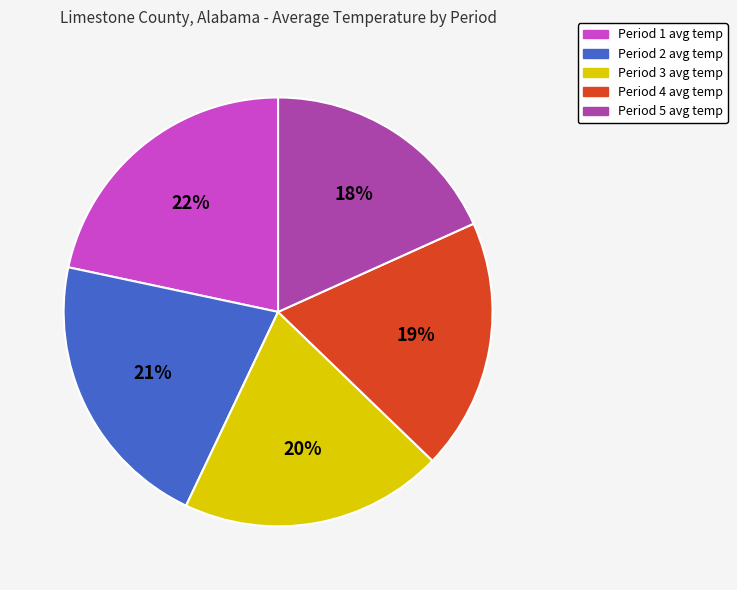

Is the sum of Period 5 and Period 1 greater than half?

No